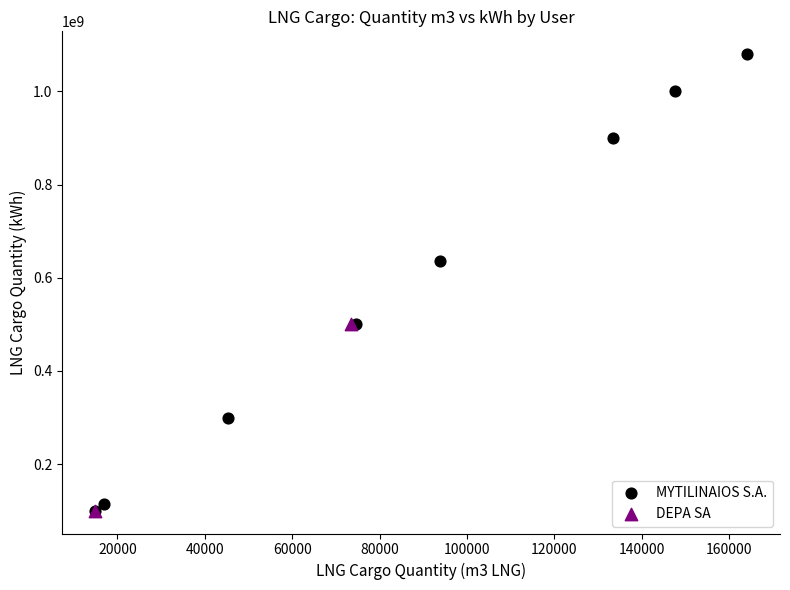

What are all the series names shown in the legend?

MYTILINAIOS S.A., DEPA SA